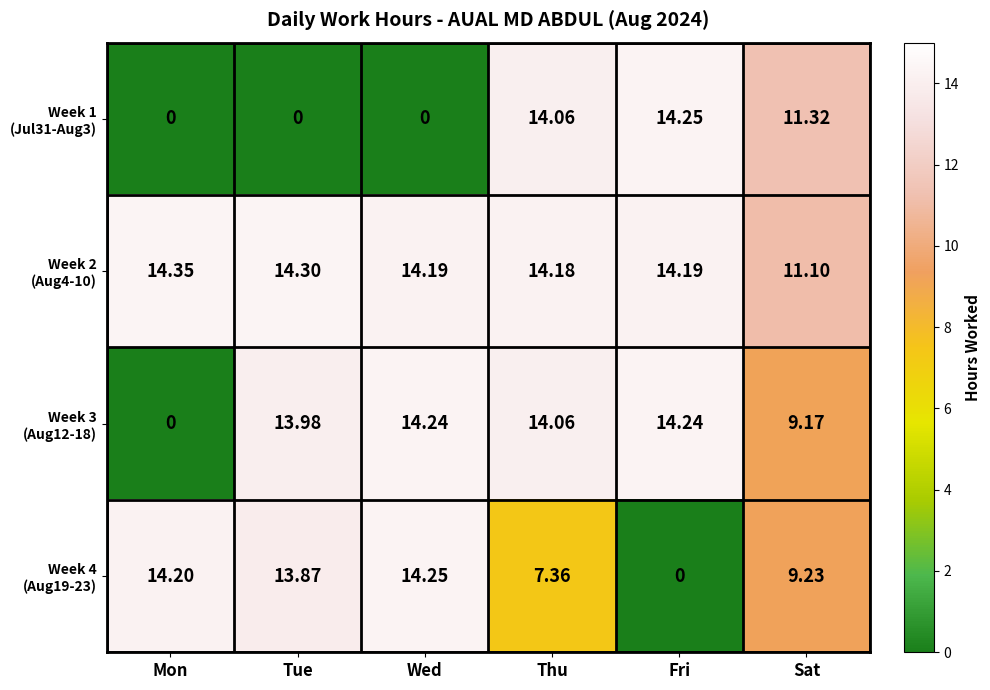

At which category is the sum across all series the highest?

Thu